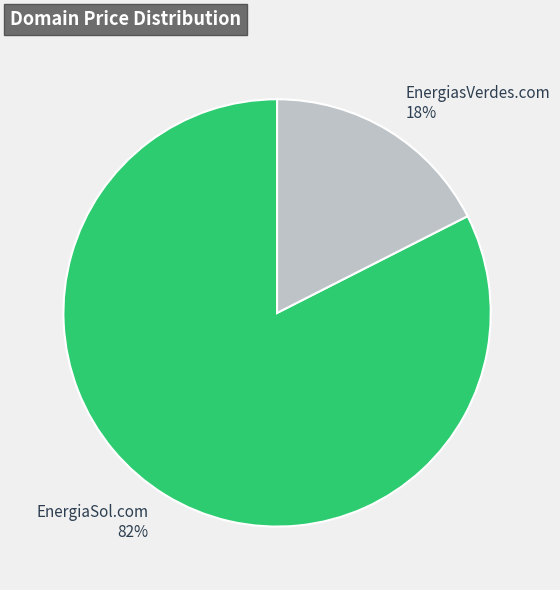

Which slice represents more than half of the pie?

EnergiaSol.com